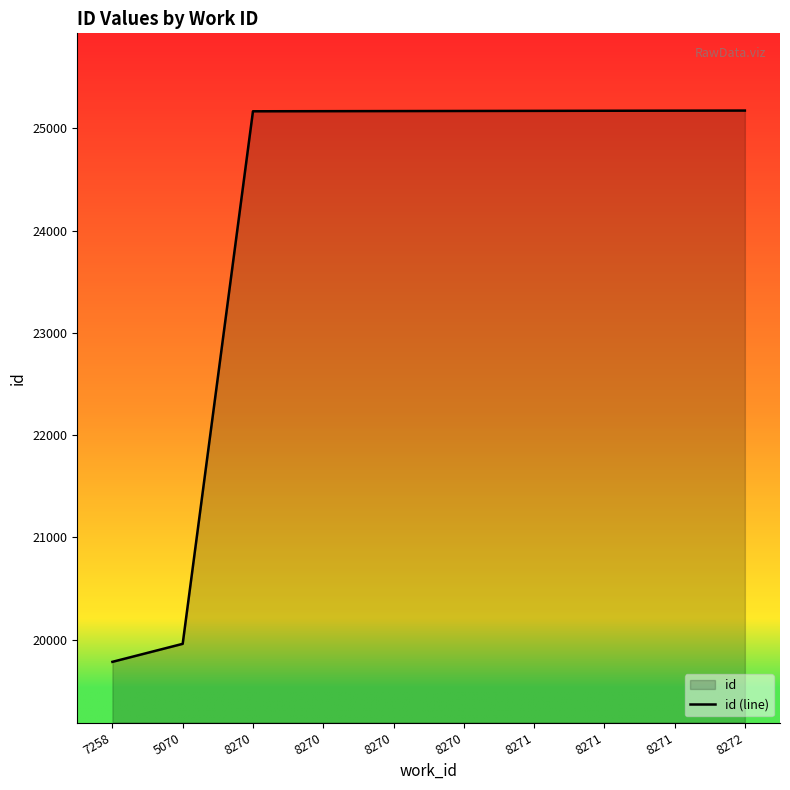

Reading left to right, transcribe all the data shown in this chart.

19782	19958	25166	25167	25168	25169	25170	25171	25172	25173